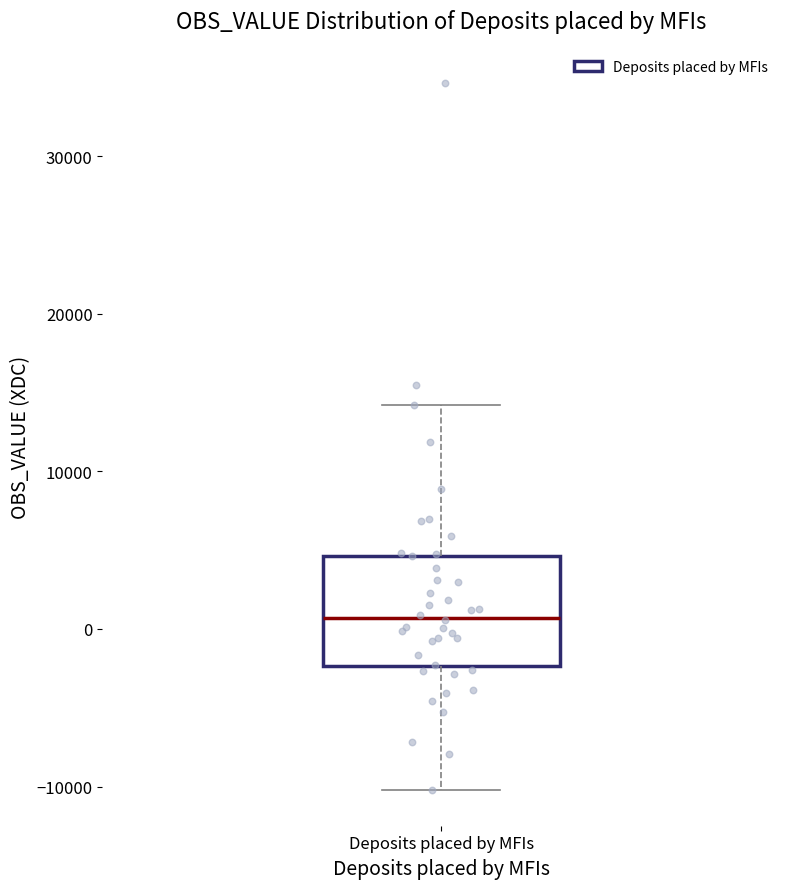

Where does the median line of the box for Deposits placed by MFIs sit on the y-axis? The values are not printed on the chart, so give them approximately, as read against the axis.

1000